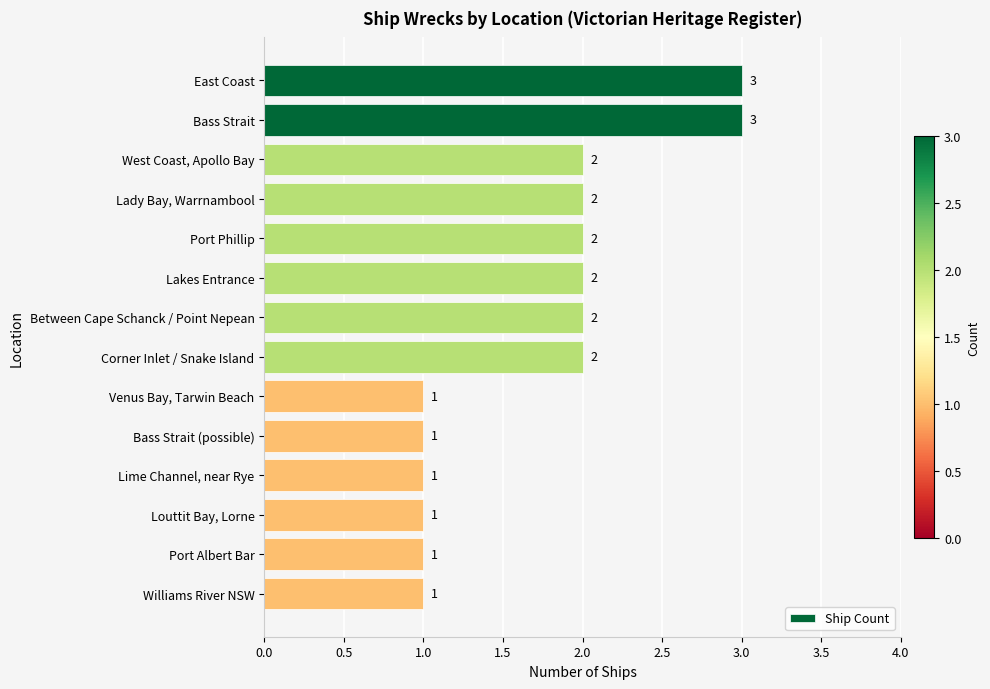

What is the smallest value displayed?

1